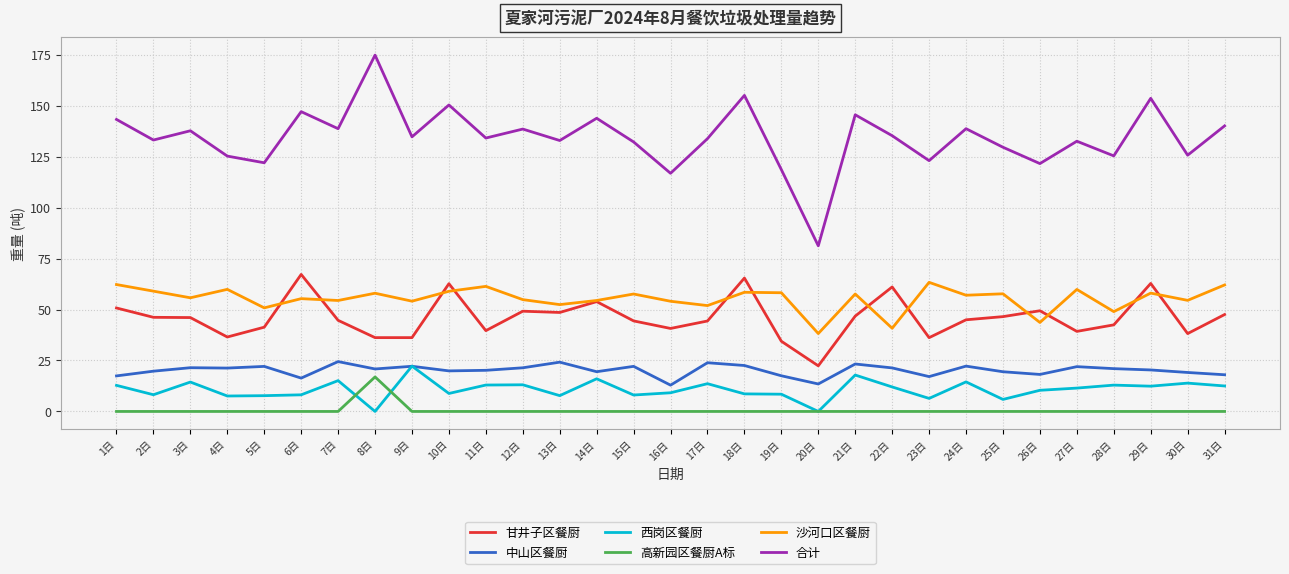

What is the average value of the 西岗区餐厨 series?

10.7